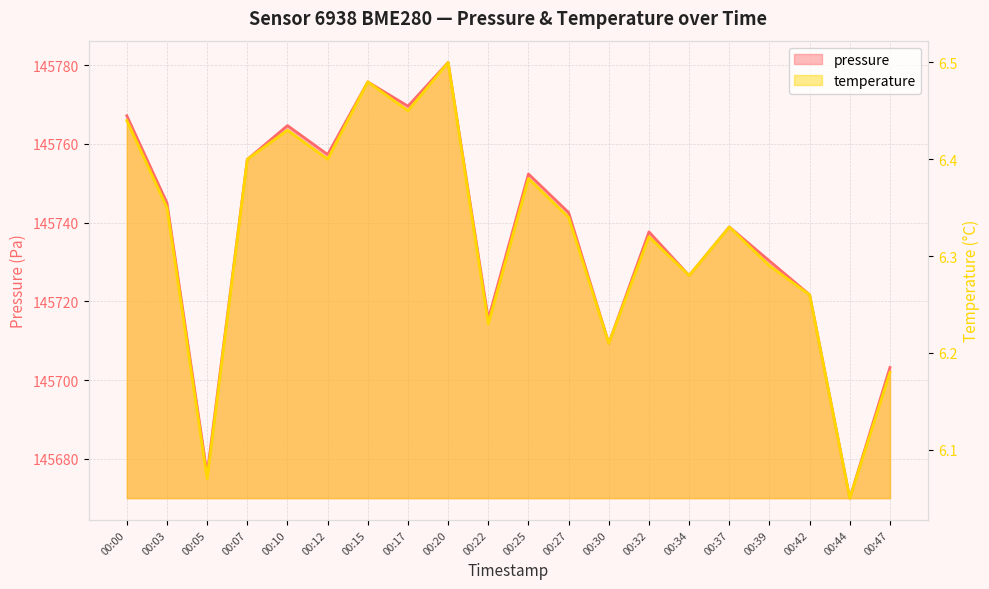

At 00:39, list the series in order from smallest to largest.

temperature, pressure